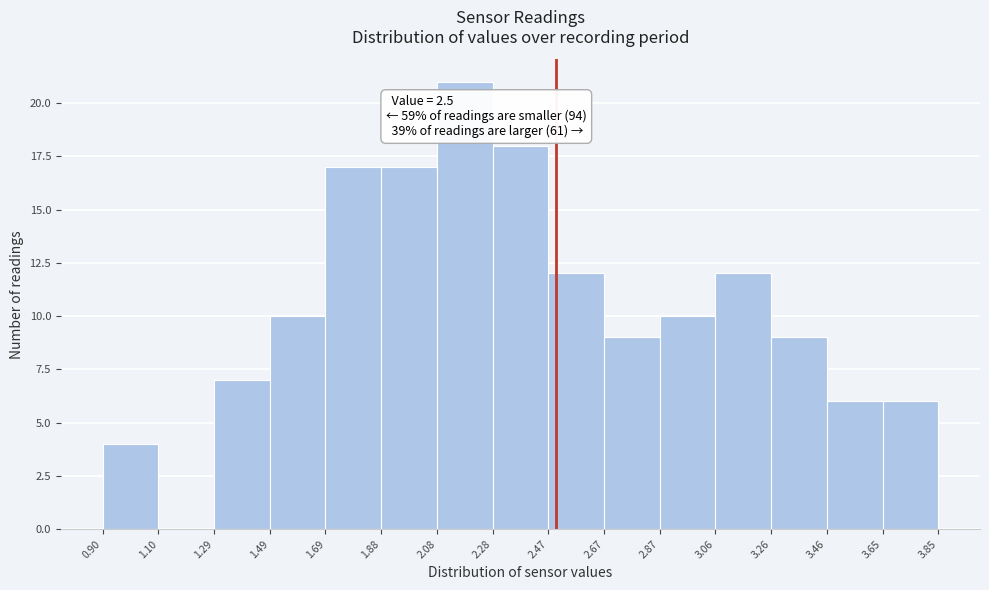

Over which range of the x-axis is the bar tallest?

2.08 to 2.28